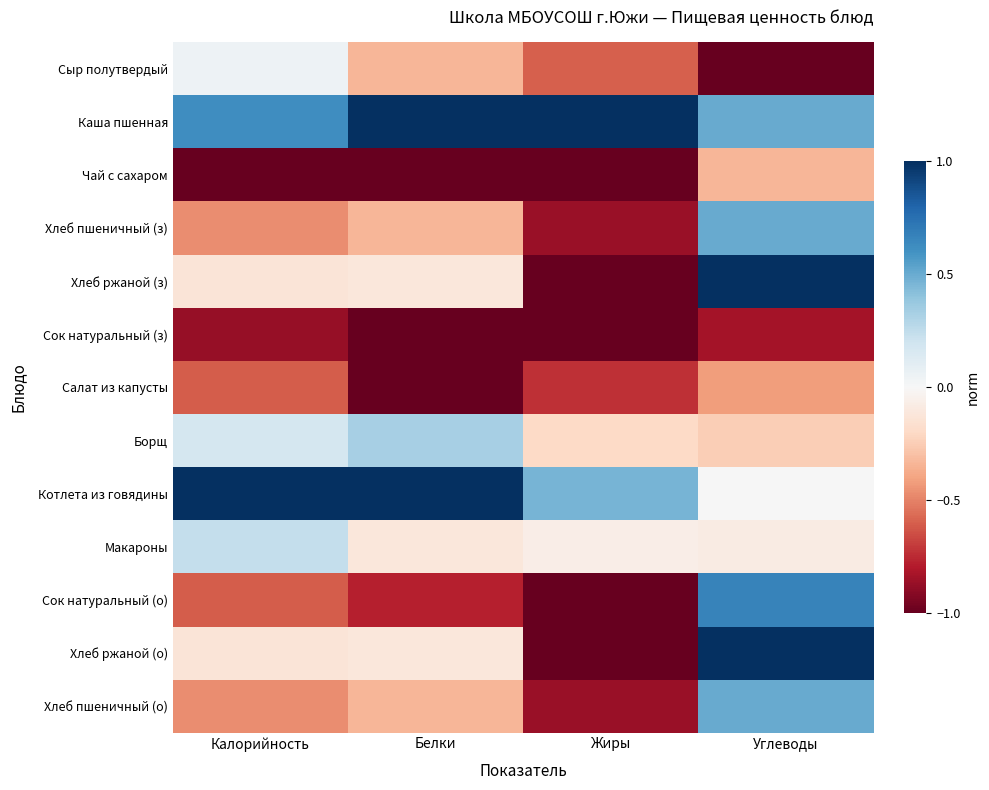

How many categories are shown in the chart?

4